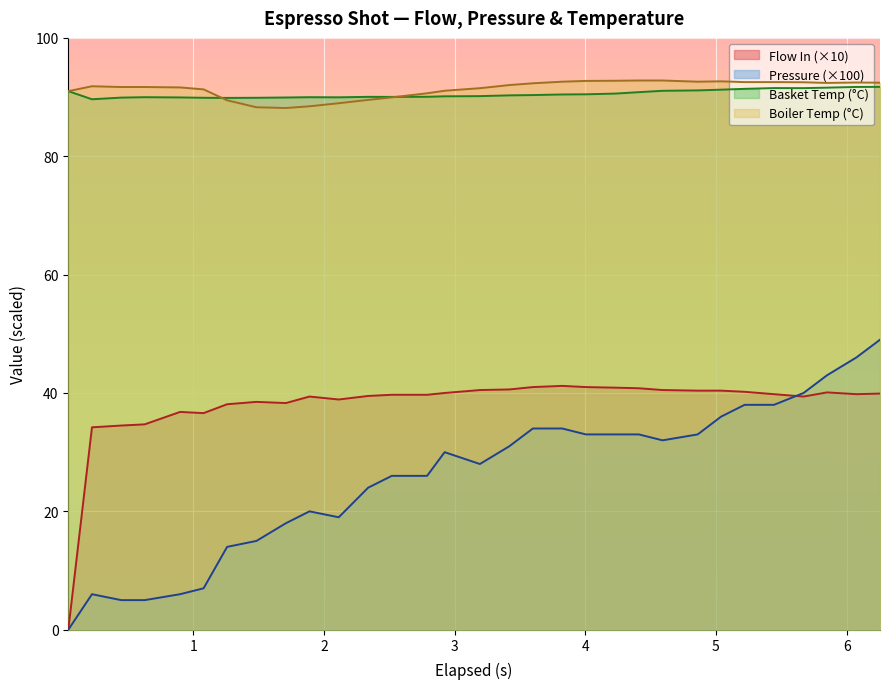

True or false: Basket Temp (°C) and Pressure (×100) intersect in this chart.

False